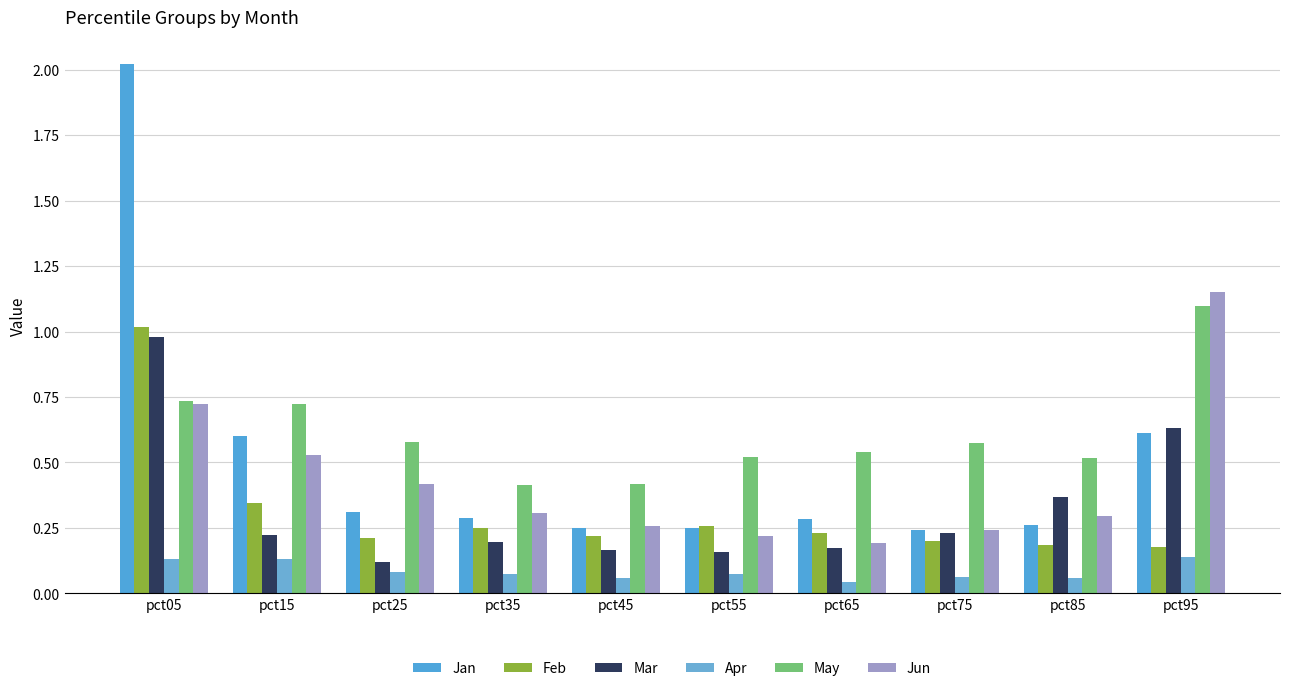

Reading left to right, list all the values displayed in this chart.

Jan: pct05=2.0	pct15=0.6	pct25=0.3	pct35=0.3	pct45=0.2	pct55=0.3	pct65=0.3	pct75=0.2	pct85=0.3	pct95=0.6
Feb: pct05=1.0	pct15=0.3	pct25=0.2	pct35=0.3	pct45=0.2	pct55=0.3	pct65=0.2	pct75=0.2	pct85=0.2	pct95=0.2
Mar: pct05=1.0	pct15=0.2	pct25=0.1	pct35=0.2	pct45=0.2	pct55=0.2	pct65=0.2	pct75=0.2	pct85=0.4	pct95=0.6
Apr: pct05=0.1	pct15=0.1	pct25=0.1	pct35=0.1	pct45=0.1	pct55=0.1	pct65=0.0	pct75=0.1	pct85=0.1	pct95=0.1
May: pct05=0.7	pct15=0.7	pct25=0.6	pct35=0.4	pct45=0.4	pct55=0.5	pct65=0.5	pct75=0.6	pct85=0.5	pct95=1.1
Jun: pct05=0.7	pct15=0.5	pct25=0.4	pct35=0.3	pct45=0.3	pct55=0.2	pct65=0.2	pct75=0.2	pct85=0.3	pct95=1.2